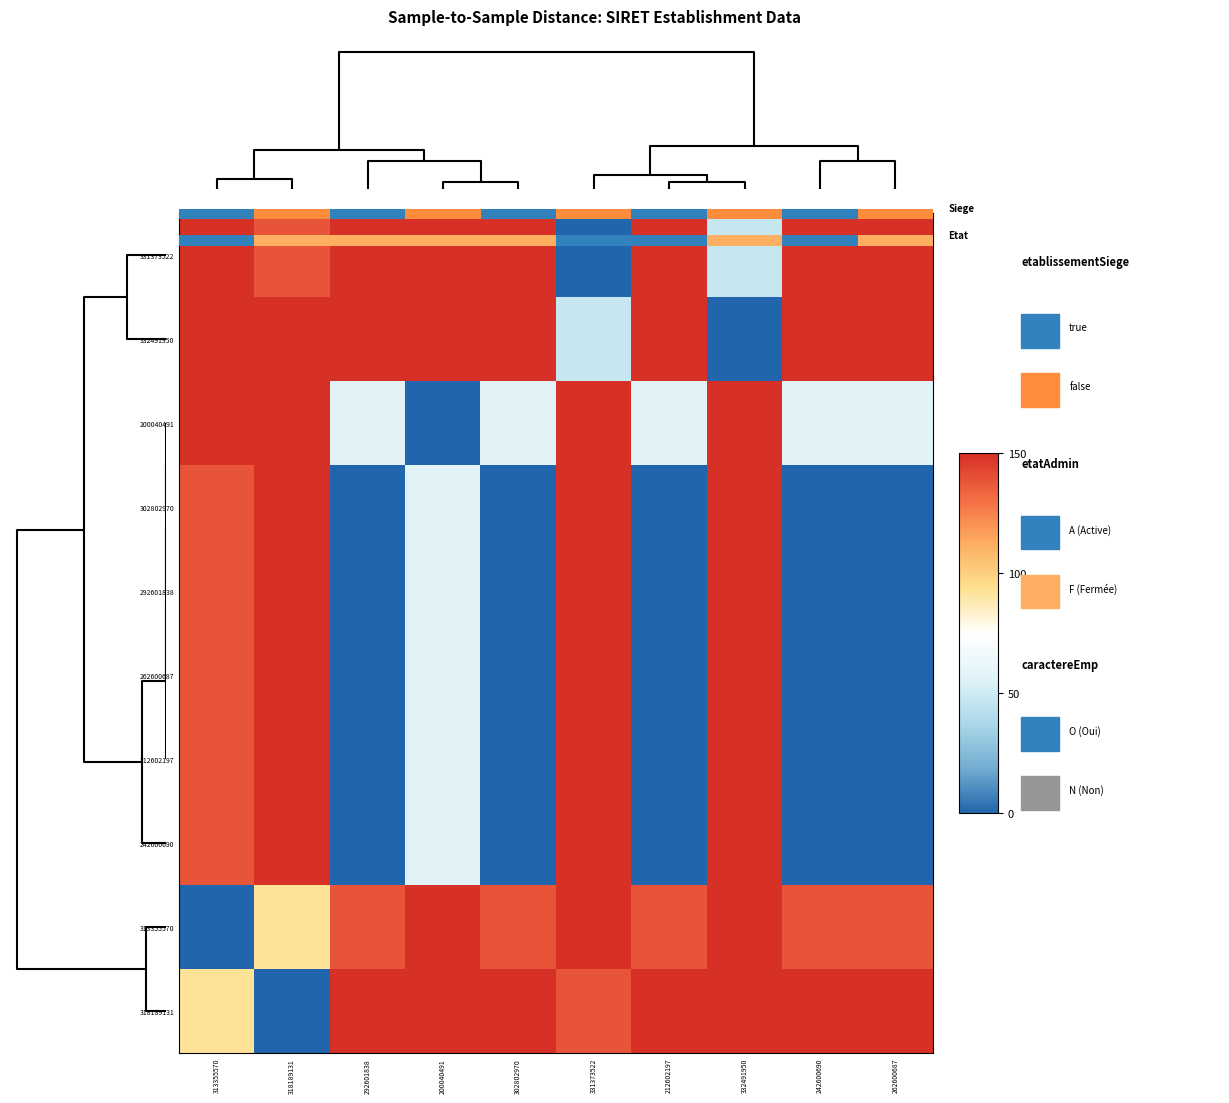

How many series are shown in this chart?

10